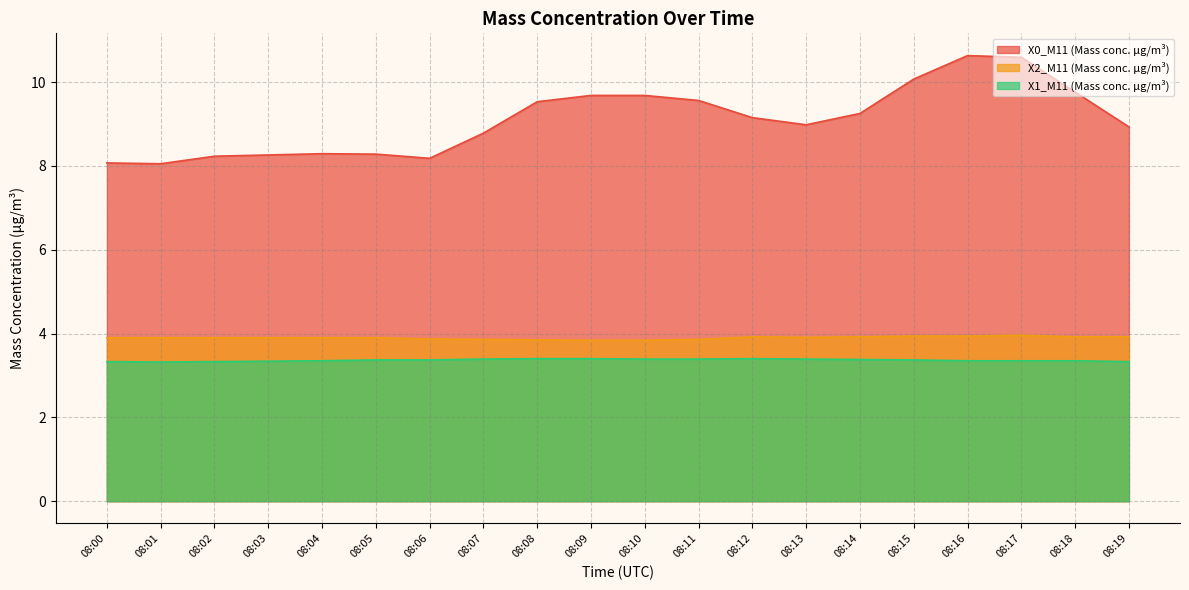

Rank the categories by X2_M11 (Mass conc. μg/m³) value from highest to lowest.

08:17, 08:15, 08:16, 08:12, 08:14, 08:18, 08:19, 08:13, 08:00, 08:01, 08:02, 08:03, 08:04, 08:05, 08:06, 08:07, 08:11, 08:08, 08:09, 08:10